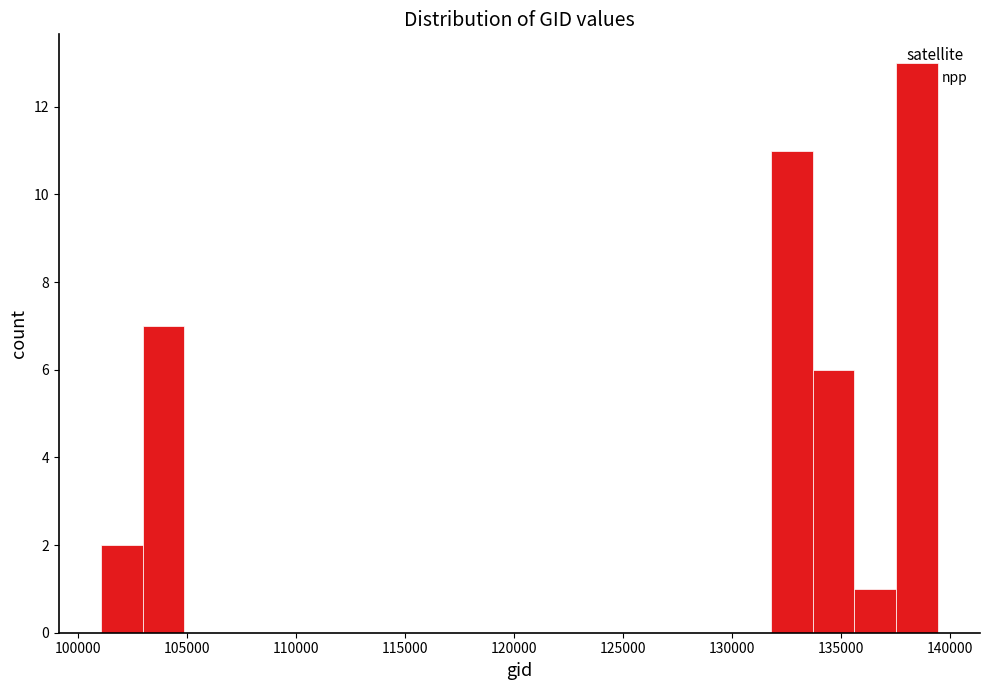

Around what value on the x-axis is the tallest bar? Give the approximate position of its centre, as read against the axis.

138500